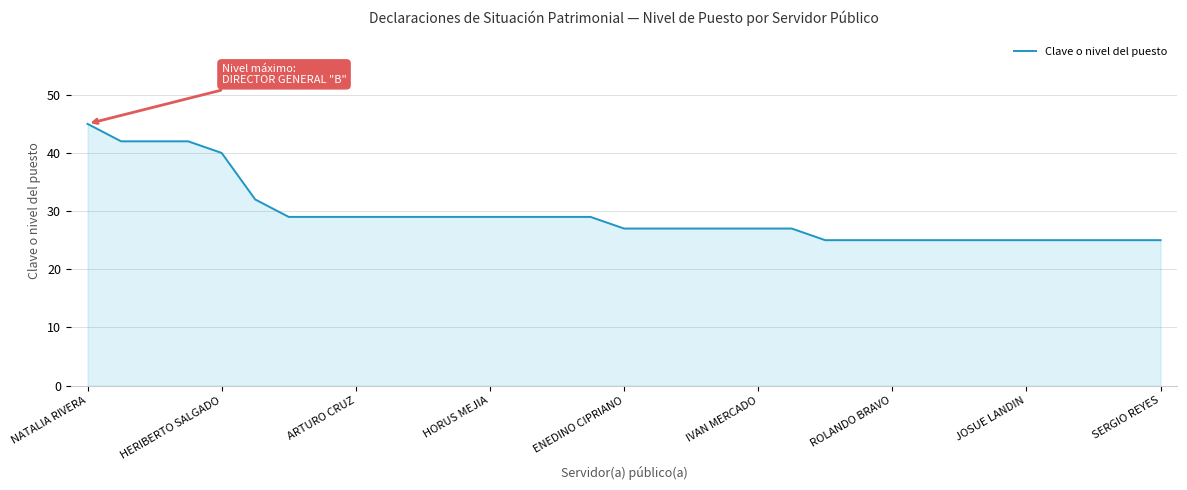

What is the difference between the maximum and minimum values?

20